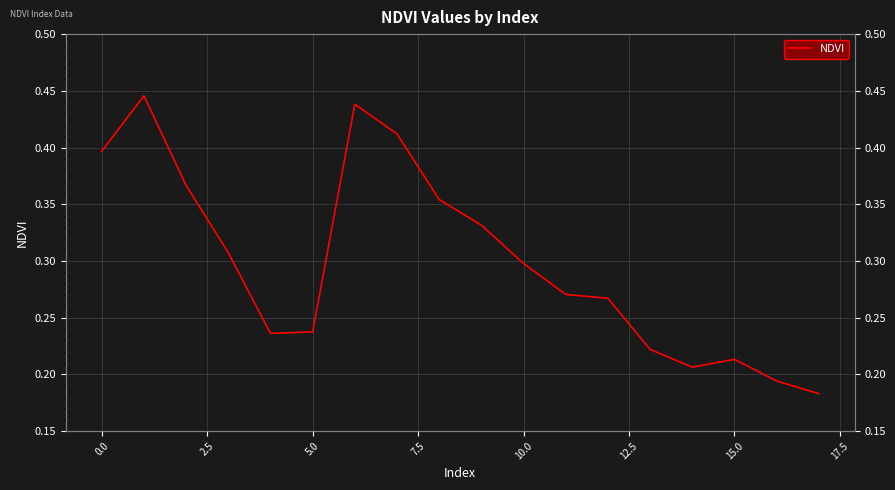

Reading right to left, what are all the values shown in this chart?

0.2	0.2	0.2	0.2	0.2	0.3	0.3	0.3	0.3	0.4	0.4	0.4	0.2	0.2	0.3	0.4	0.4	0.4